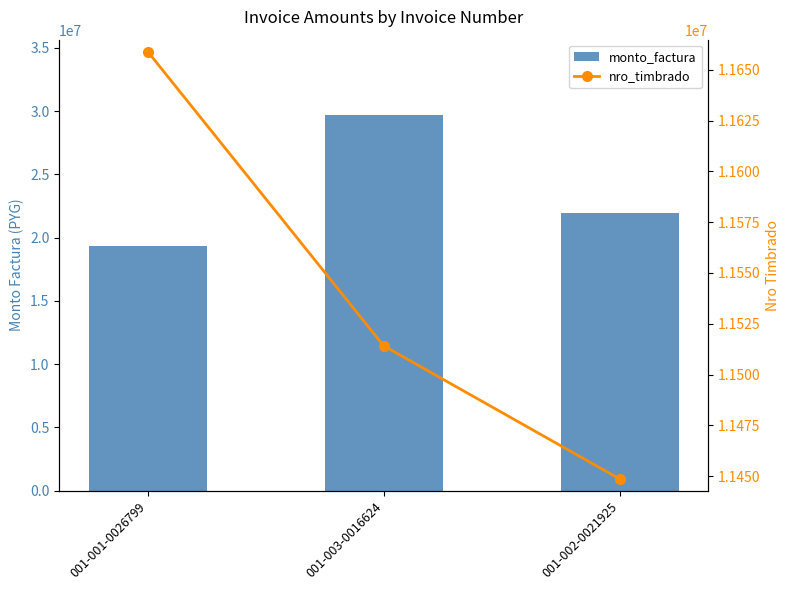

Which series has the largest total across all categories?

monto_factura